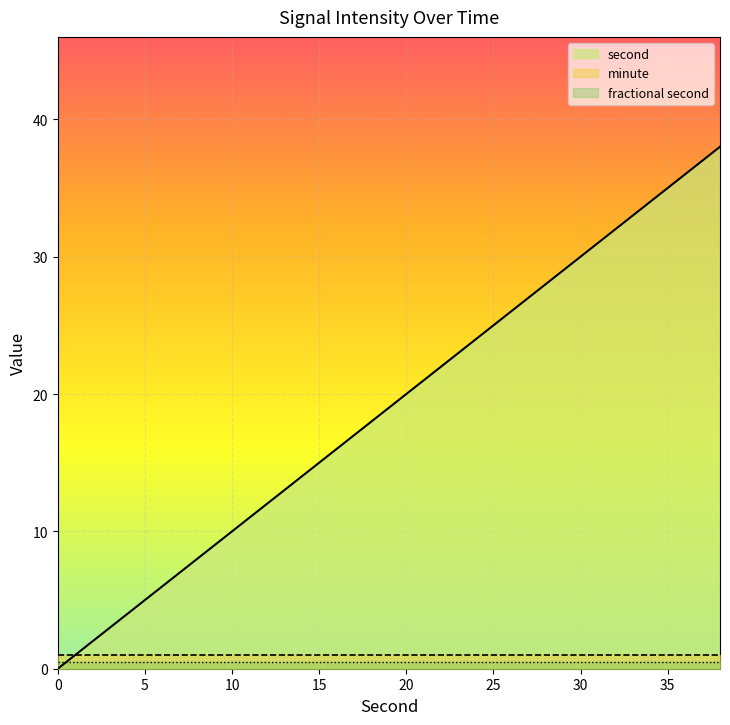

What are all the series names shown in the legend?

second, minute, fractional second